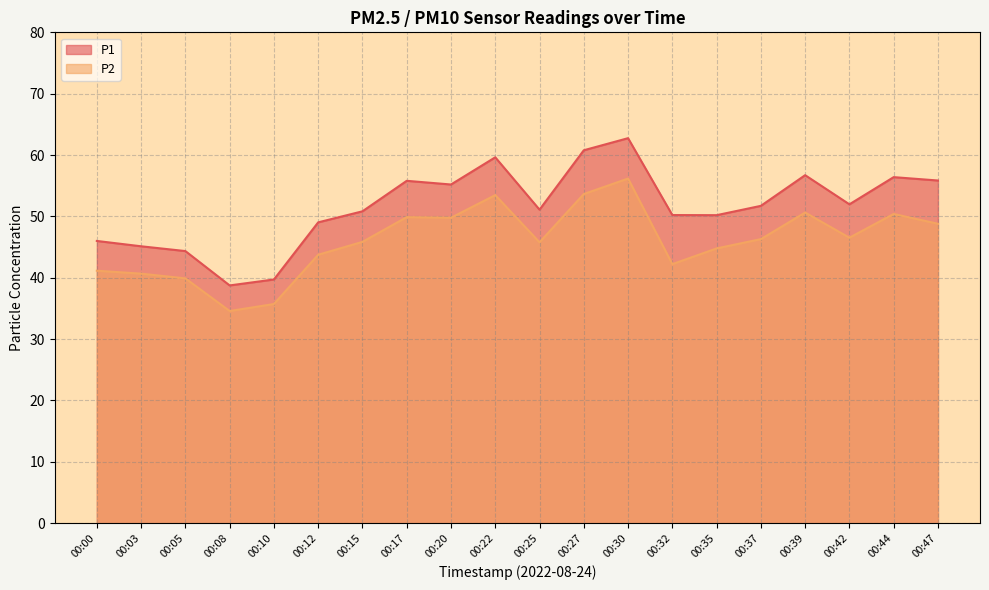

What is the difference between the maximum and minimum values in the P2 series?

21.6